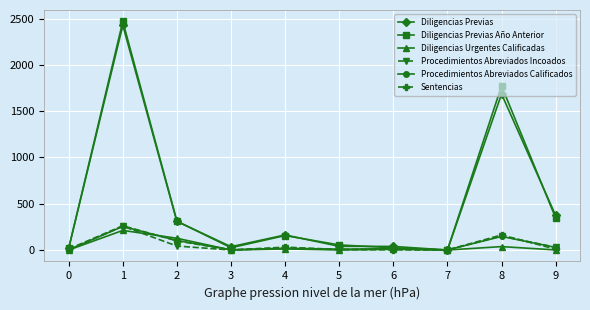

What is the greatest value displayed?

2469